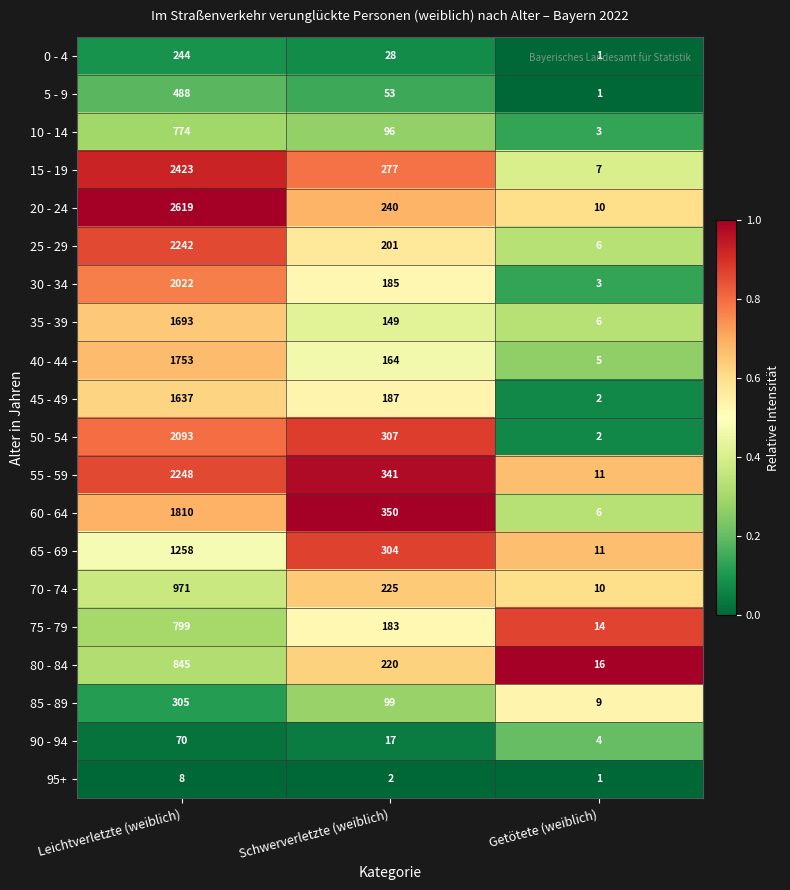

At which category is the sum across all series the highest?

Leichtverletzte (weiblich)